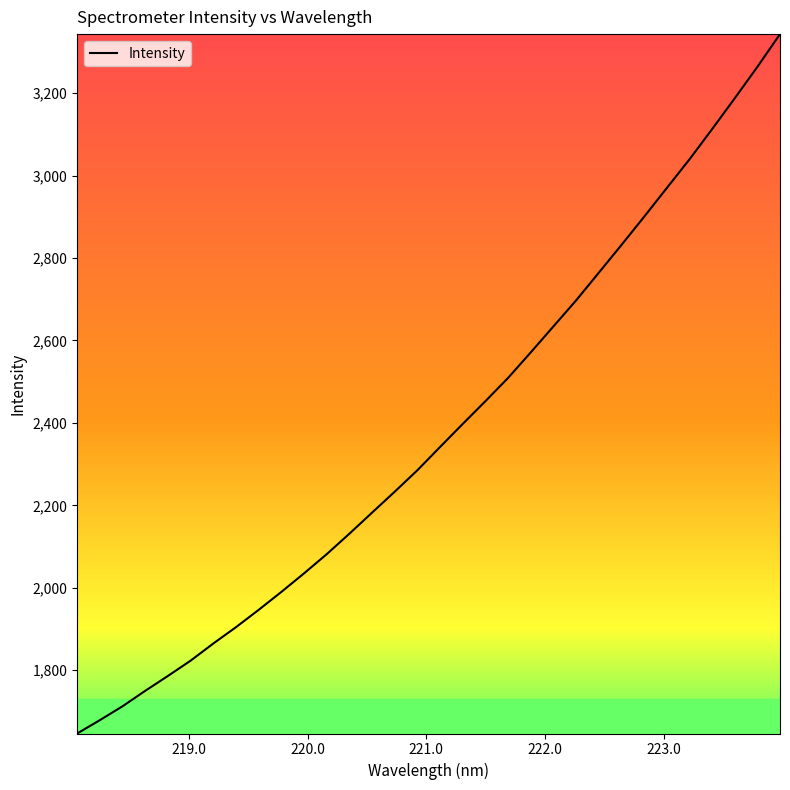

How many distinct data groups are displayed?

1